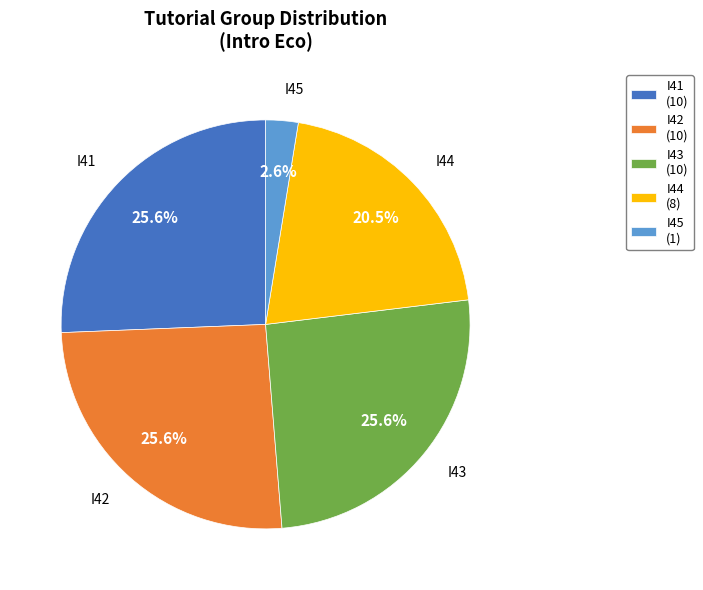

Combined, do I43 and I41 account for over 50%?

Yes